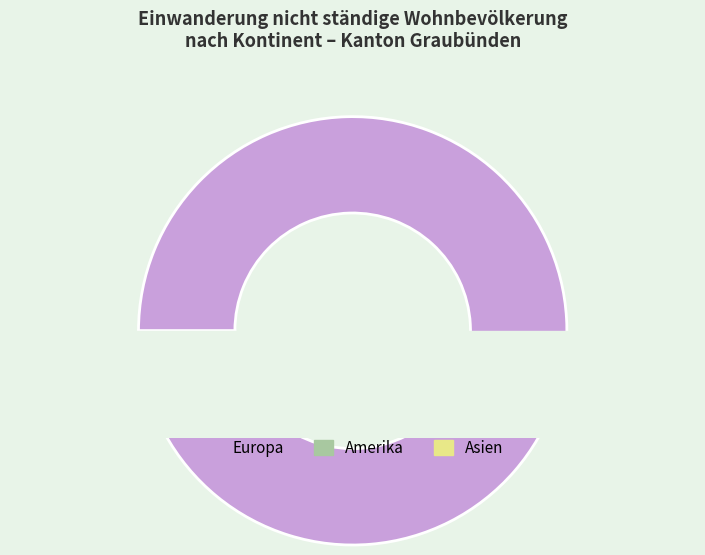

Does any single category account for the majority?

Yes